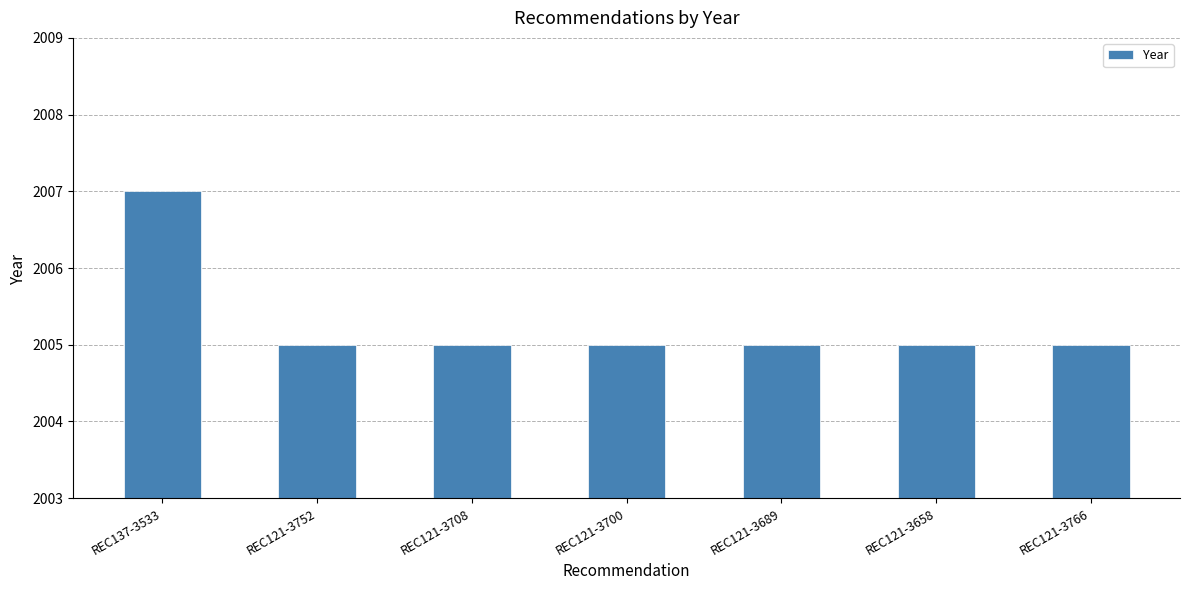

What is the maximum value shown in the chart?

2007